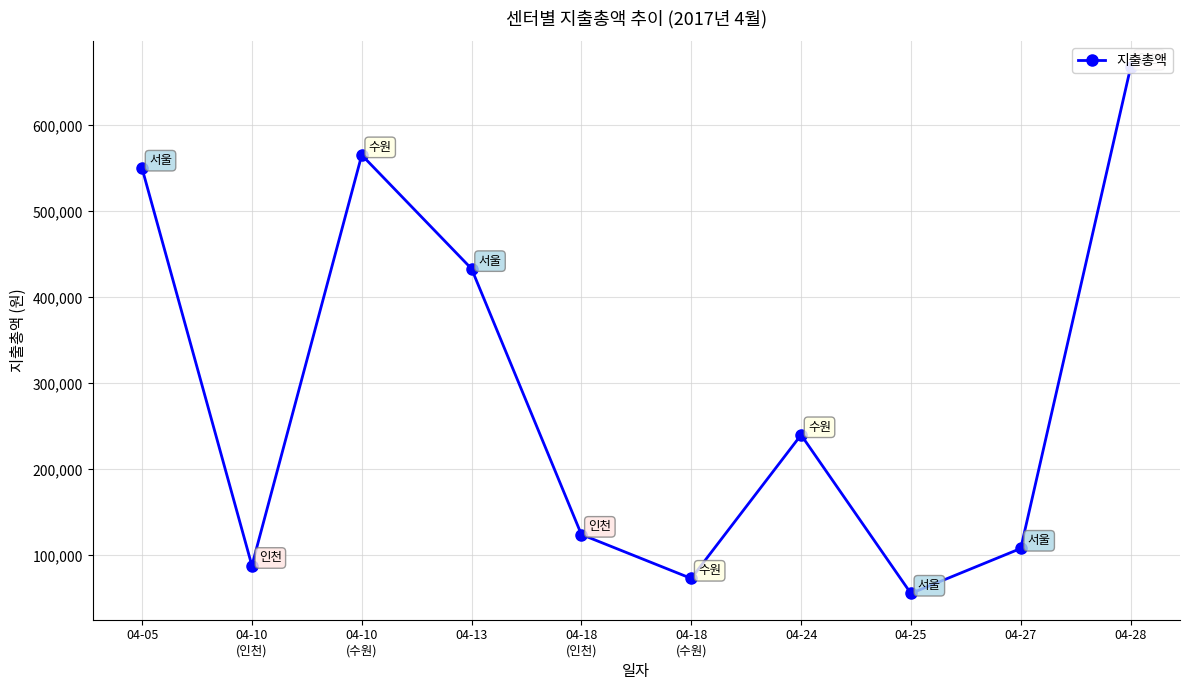

What is the approximate value at 04-18
(수원)?

73100